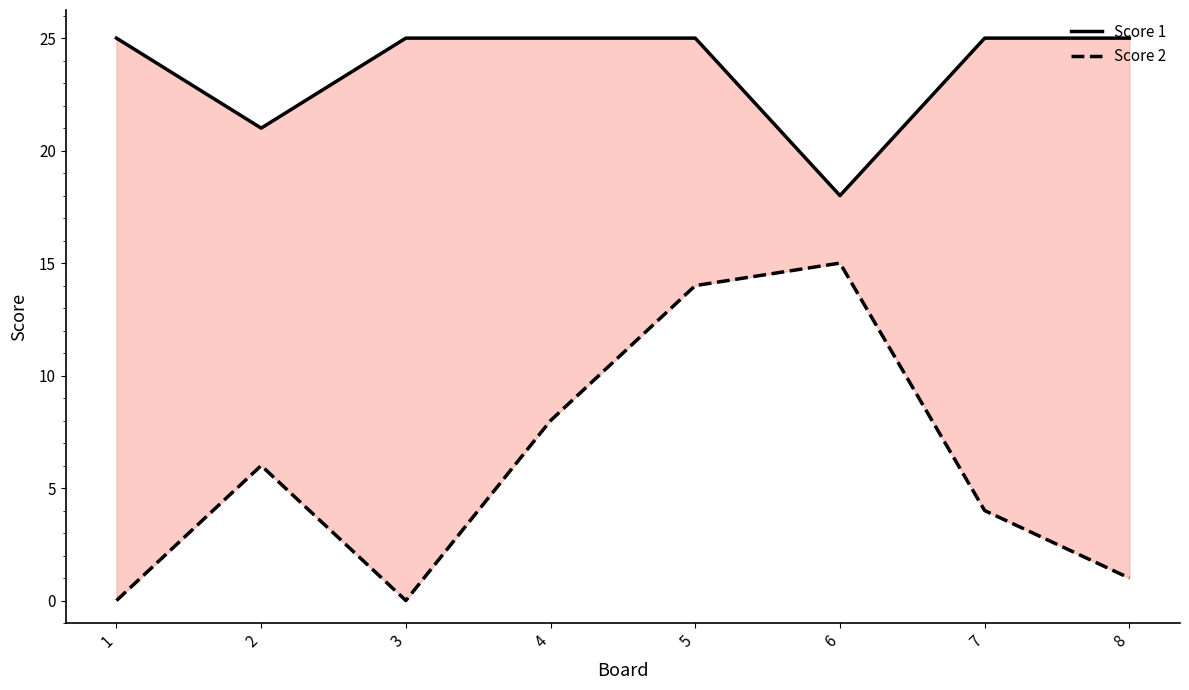

Between 5 and 7, which is larger?

5